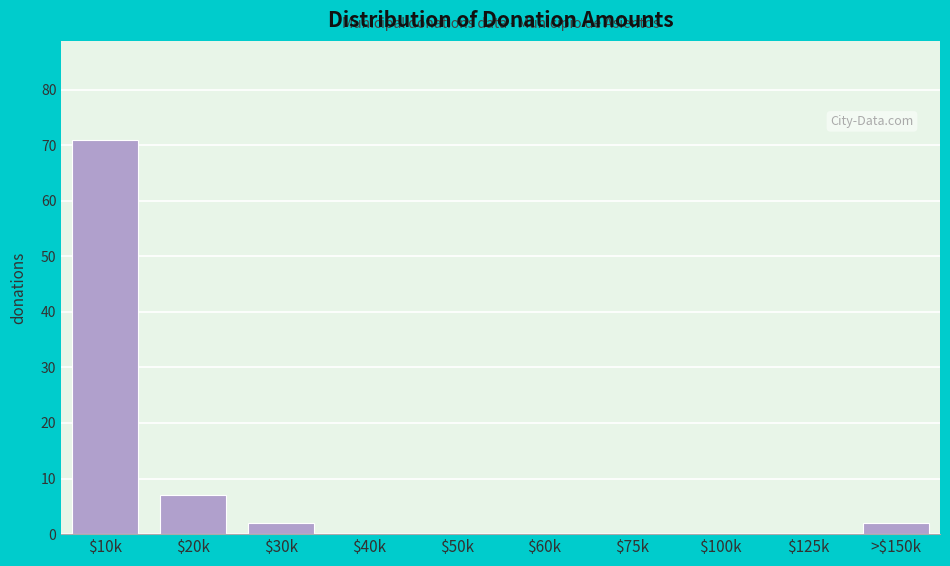

Is it true that the value at $125k is 0?

True